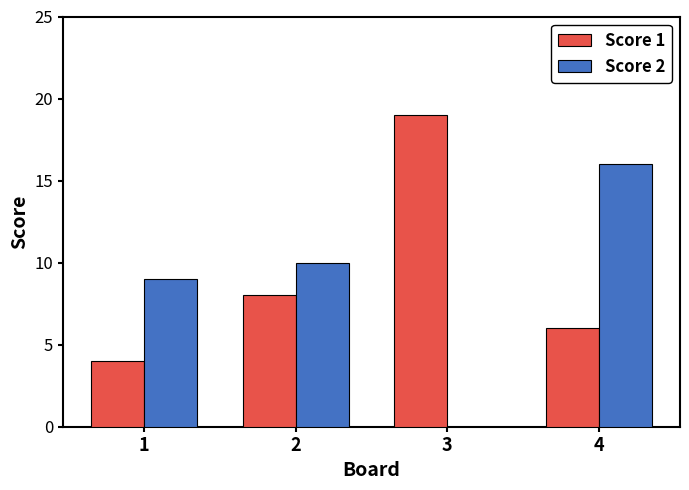

What is the highest value of the Score 1 series?

19